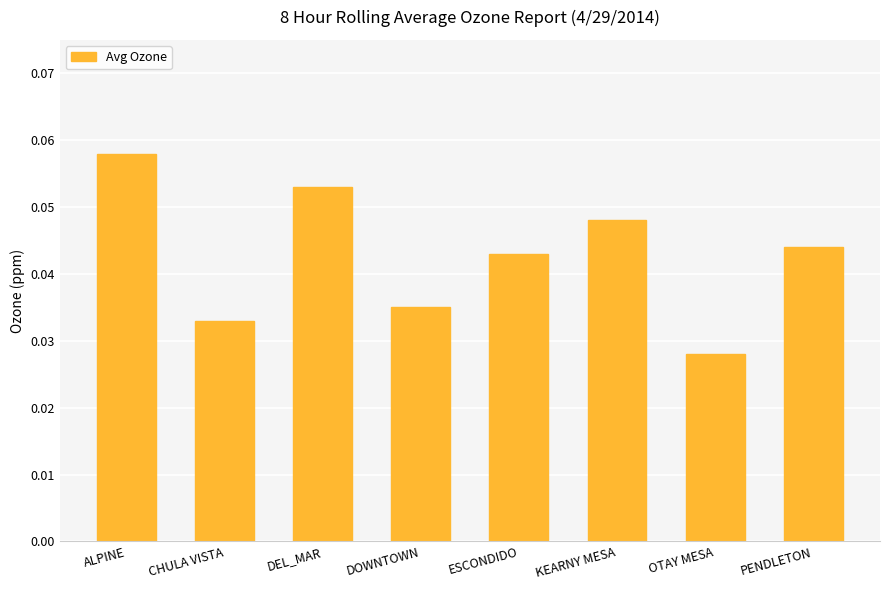

Count the values in the range 0 to 1.

8